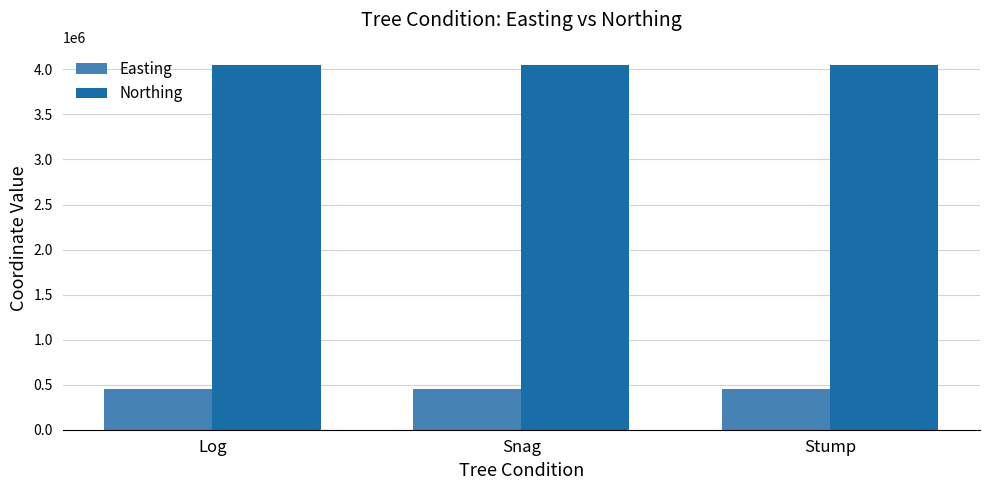

Rank the series at Snag from lowest to highest value.

Easting, Northing